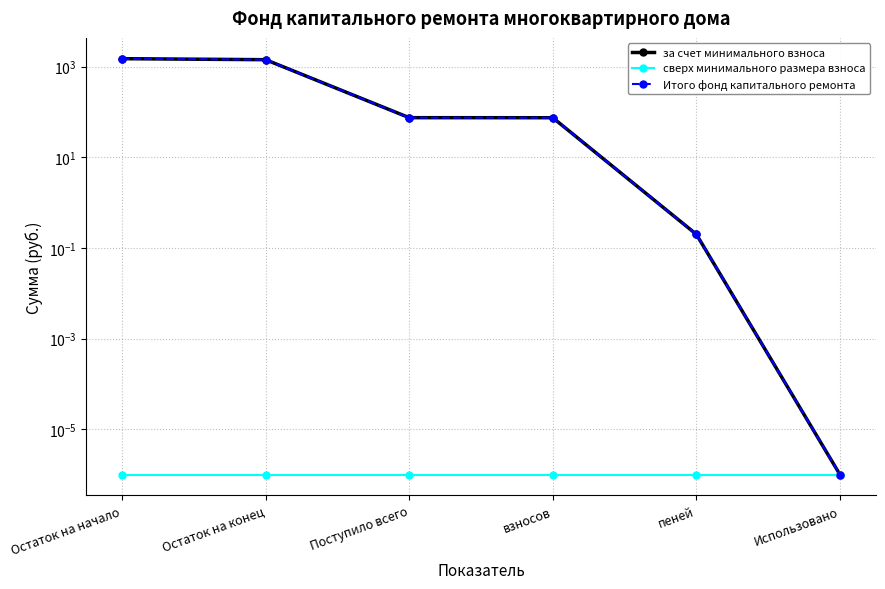

Rank the series at Поступило всего from highest to lowest value.

за счет минимального взноса, Итого фонд капитального ремонта, сверх минимального размера взноса